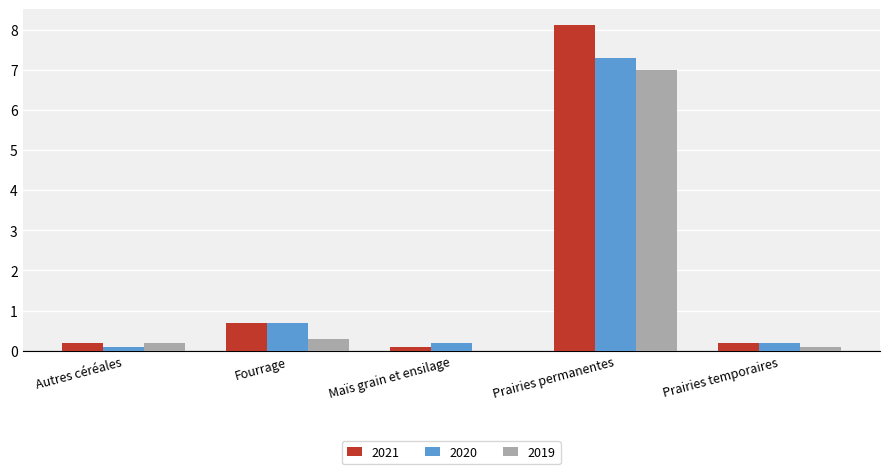

Where is 2020 nearest to the value 3?

Fourrage